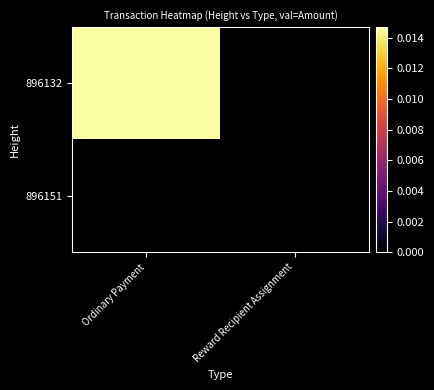

Between Ordinary Payment and Reward Recipient Assignment, which is larger?

Ordinary Payment